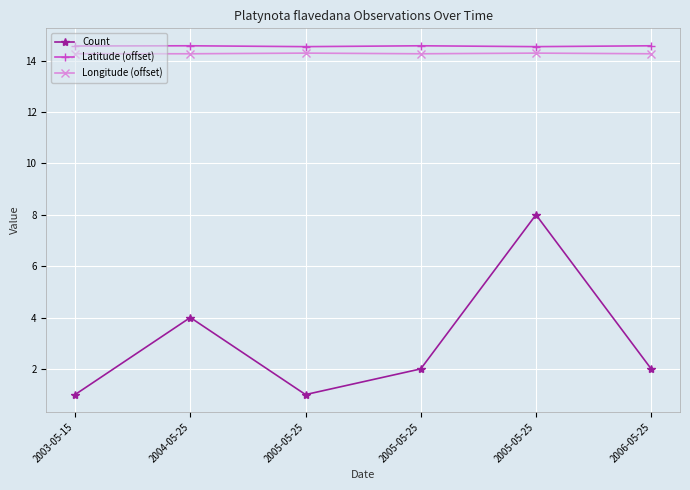

Reading right to left, extract all data points from this chart.

Count: 2.0	8.0	2.0	1.0	4.0	1.0
Latitude (offset): 14.6	14.5	14.6	14.5	14.6	14.6
Longitude (offset): 14.3	14.3	14.3	14.3	14.3	14.3